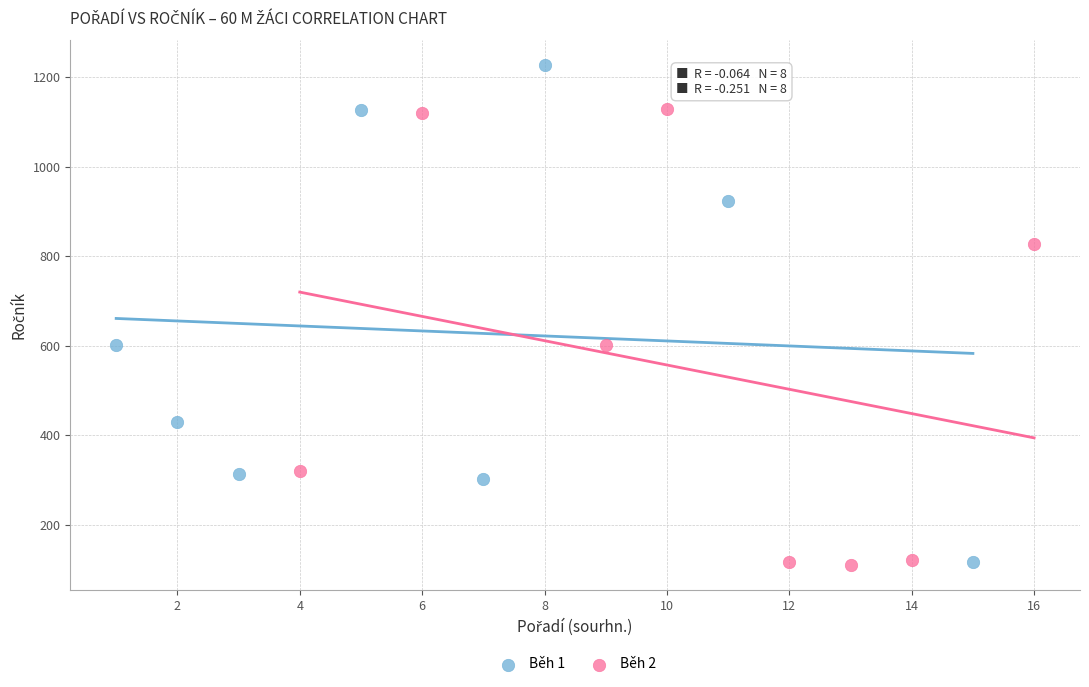

Which series reaches the maximum Y coordinate?

Běh 1